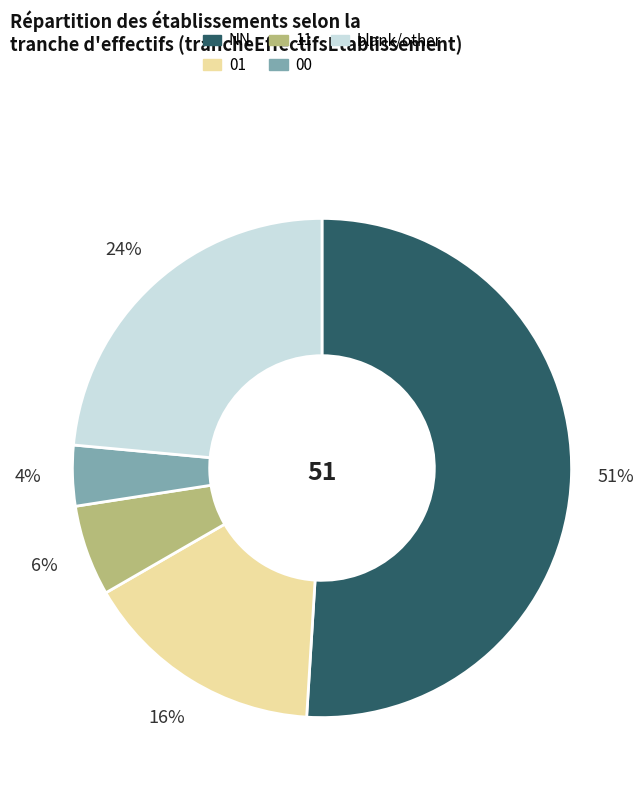

Does any single category account for the majority?

Yes